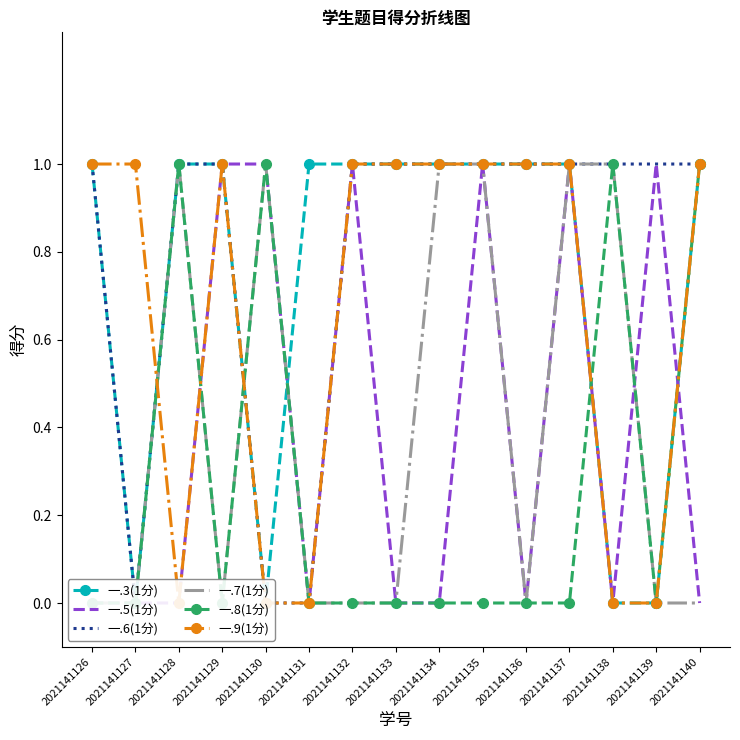

After their last crossing, which series has the higher values: 一.5(1分) or 一.9(1分)?

一.9(1分)